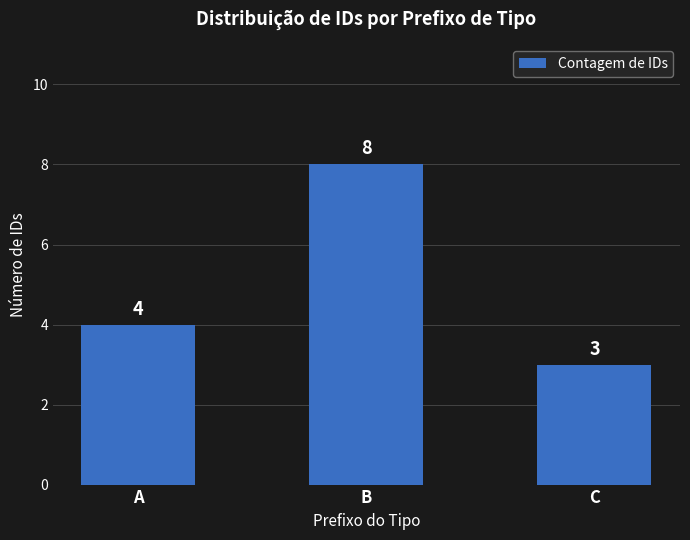

What is the greatest value displayed?

8